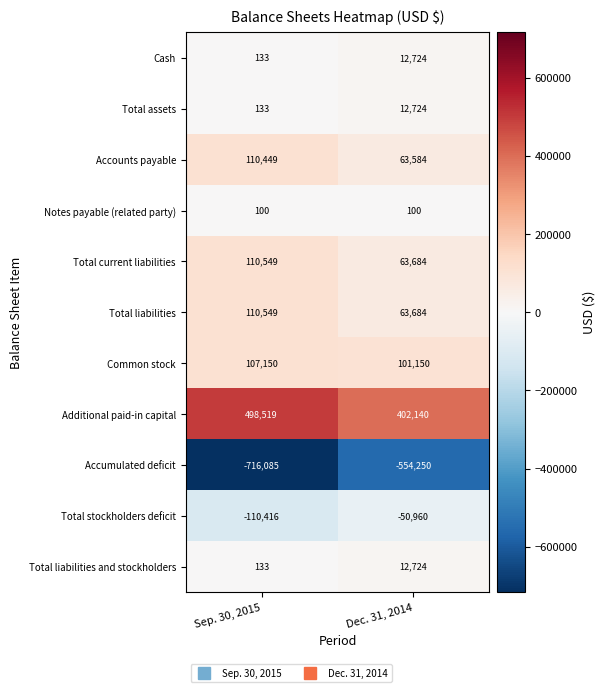

What is the sum of the Additional paid-in capital values at Sep. 30, 2015 and Dec. 31, 2014?

900659